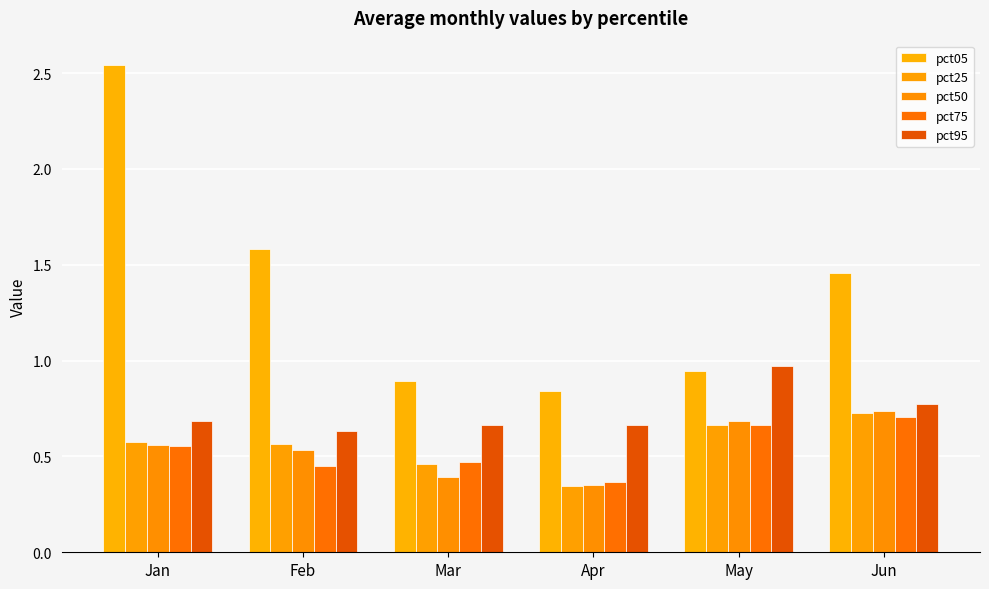

At Mar, list the series in order from largest to smallest.

pct05, pct95, pct75, pct25, pct50